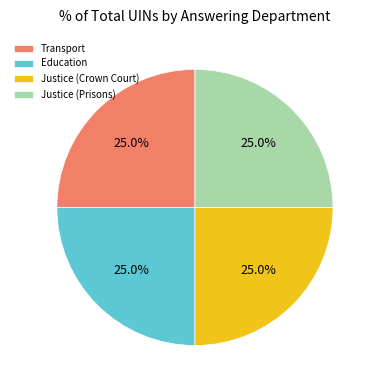

Is there a majority slice in this chart?

No